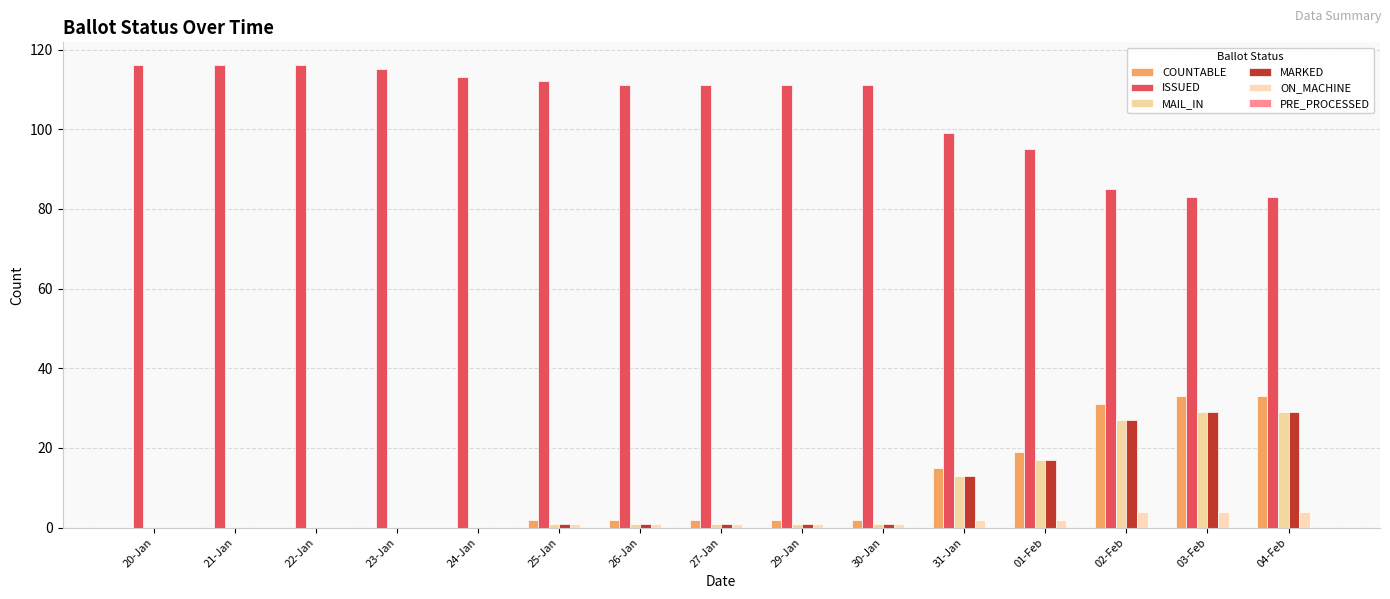

True or false: MAIL_IN has a value of 0 at 24-Jan.

True